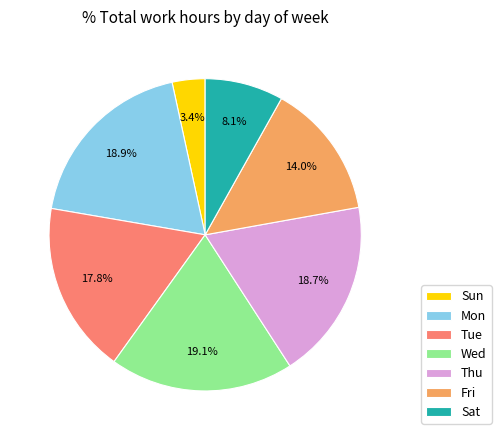

Does Wed represent more than half of the total?

No